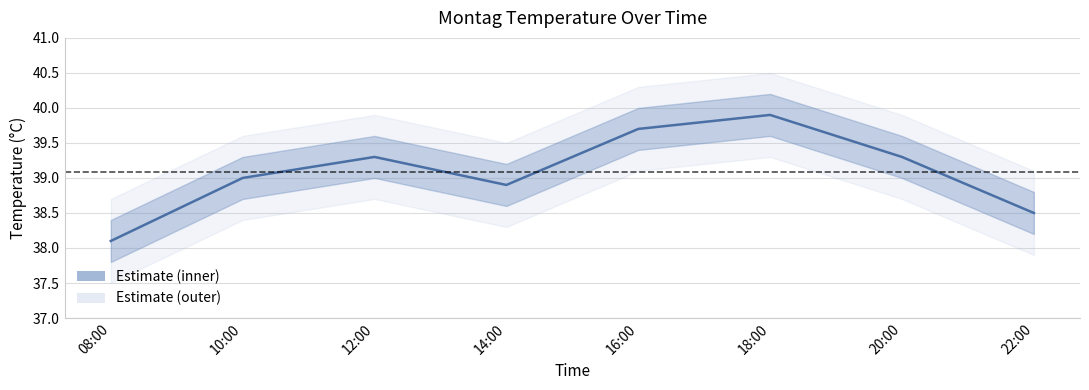

Between 12:00 and 14:00, which is larger?

12:00